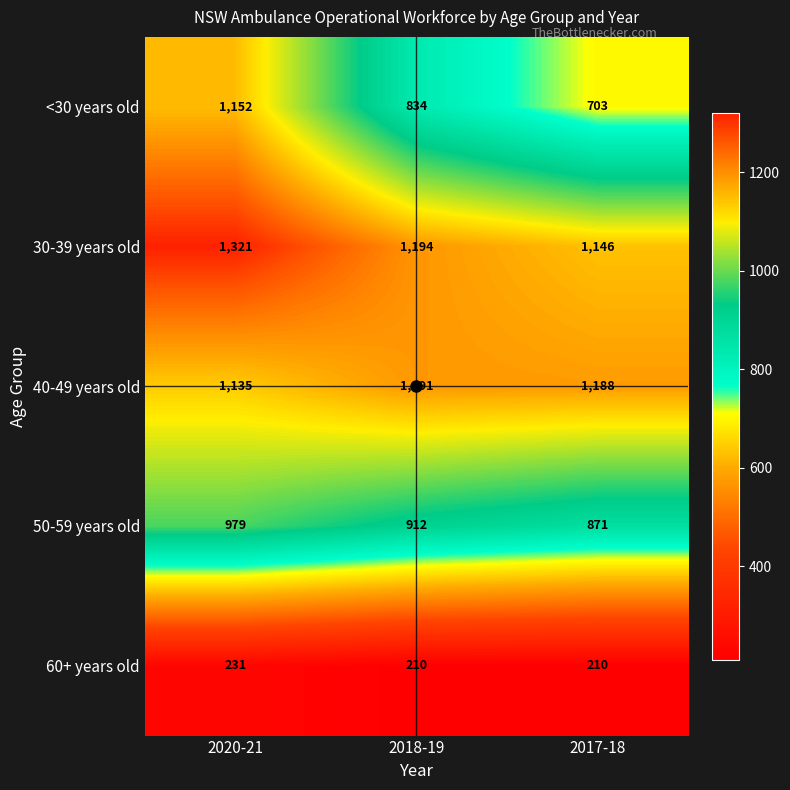

List the series in order of their peak value, highest first.

30-39 years old, 40-49 years old, <30 years old, 50-59 years old, 60+ years old